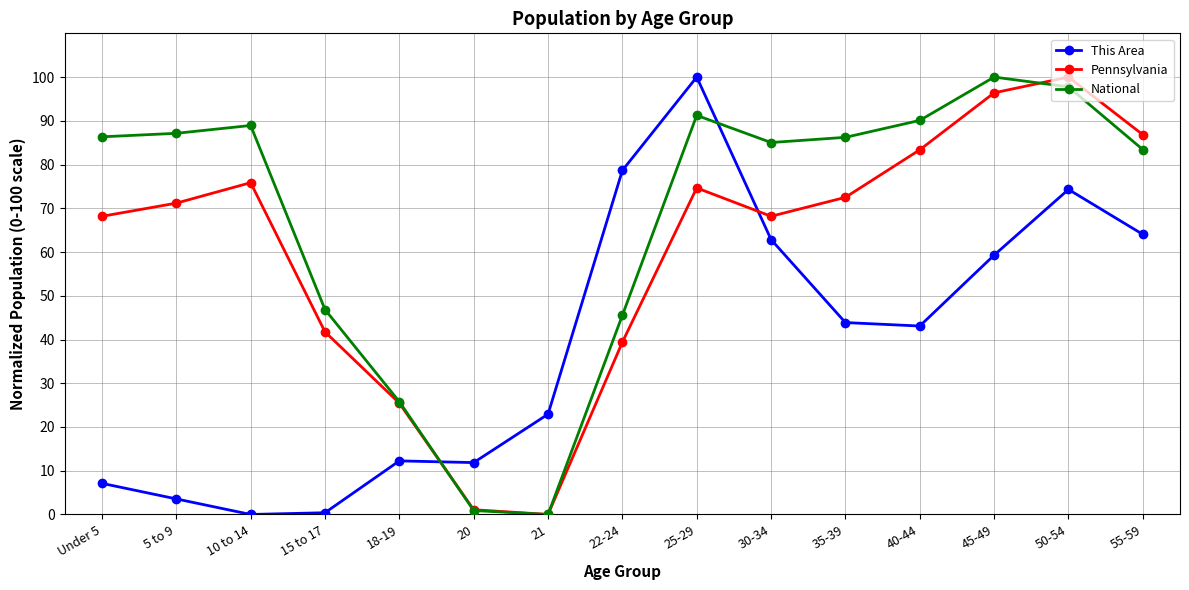

Is the value of This Area at 40-44 greater than the value of National at 50-54?

No